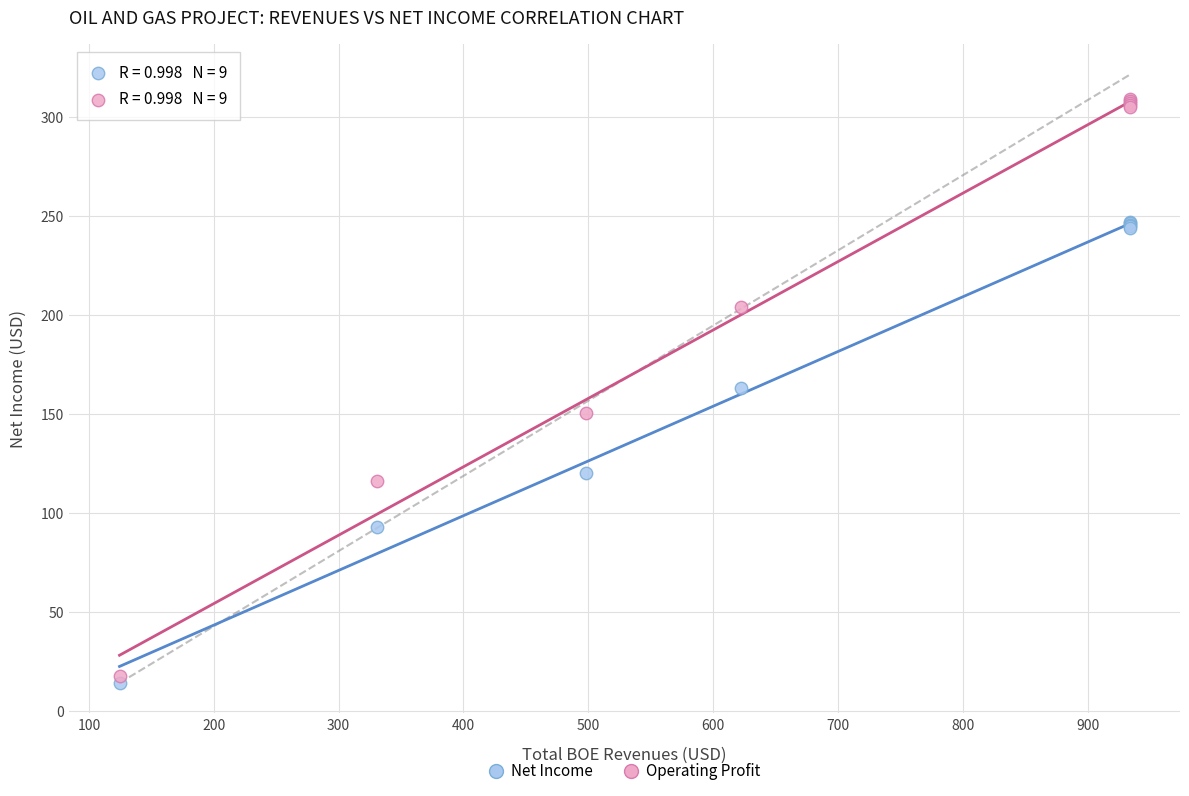

Which series contains the lowest Y value?

Net Income